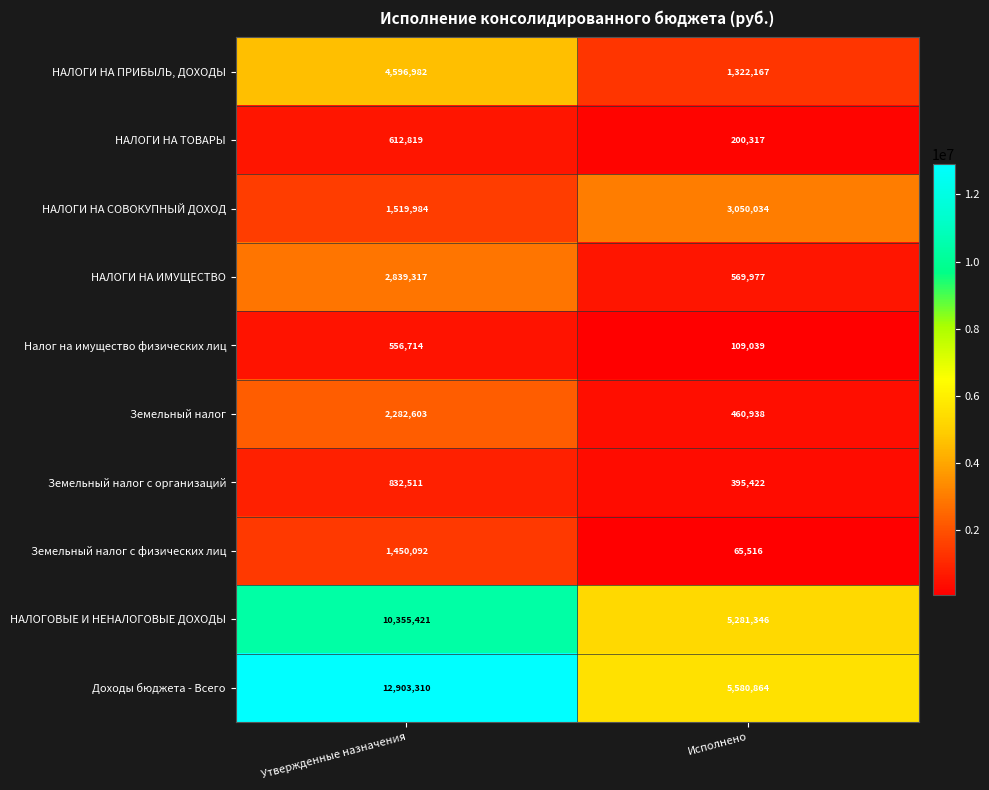

Rank the series at Исполнено from lowest to highest value.

Земельный налог с физических лиц, Налог на имущество физических лиц, НАЛОГИ НА ТОВАРЫ, Земельный налог с организаций, Земельный налог, НАЛОГИ НА ИМУЩЕСТВО, НАЛОГИ НА ПРИБЫЛЬ, ДОХОДЫ, НАЛОГИ НА СОВОКУПНЫЙ ДОХОД, НАЛОГОВЫЕ И НЕНАЛОГОВЫЕ ДОХОДЫ, Доходы бюджета - Всего